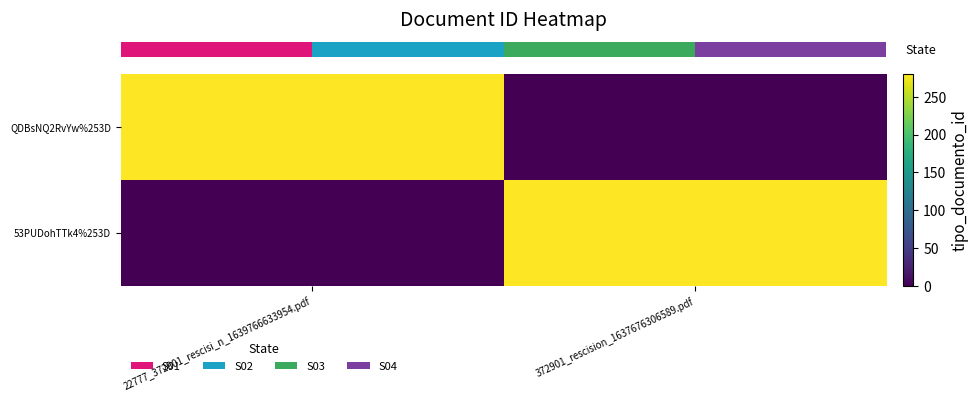

Which series has the largest total across all categories?

row_0